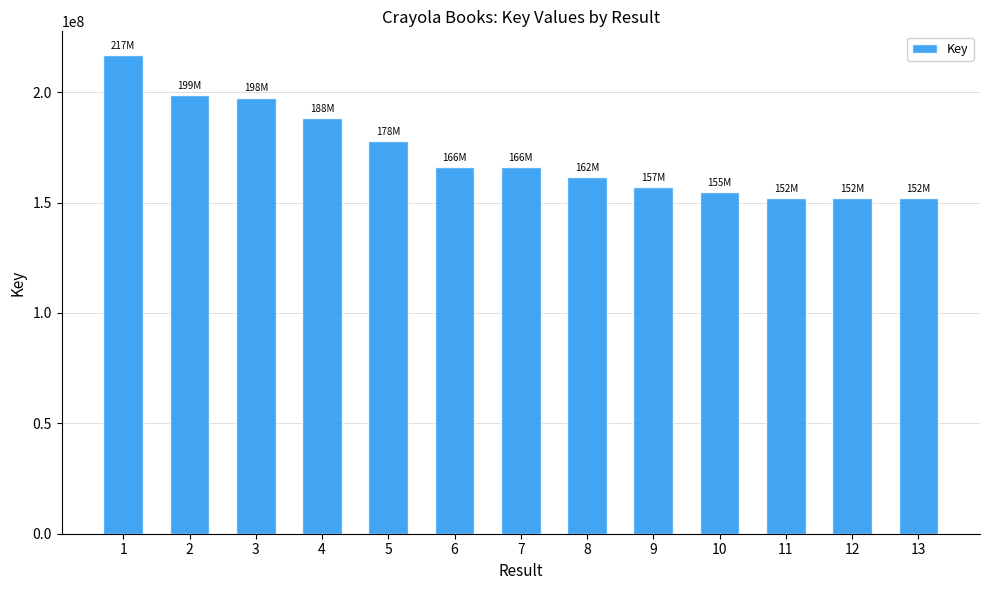

What is the maximum value shown in the chart?

216733738